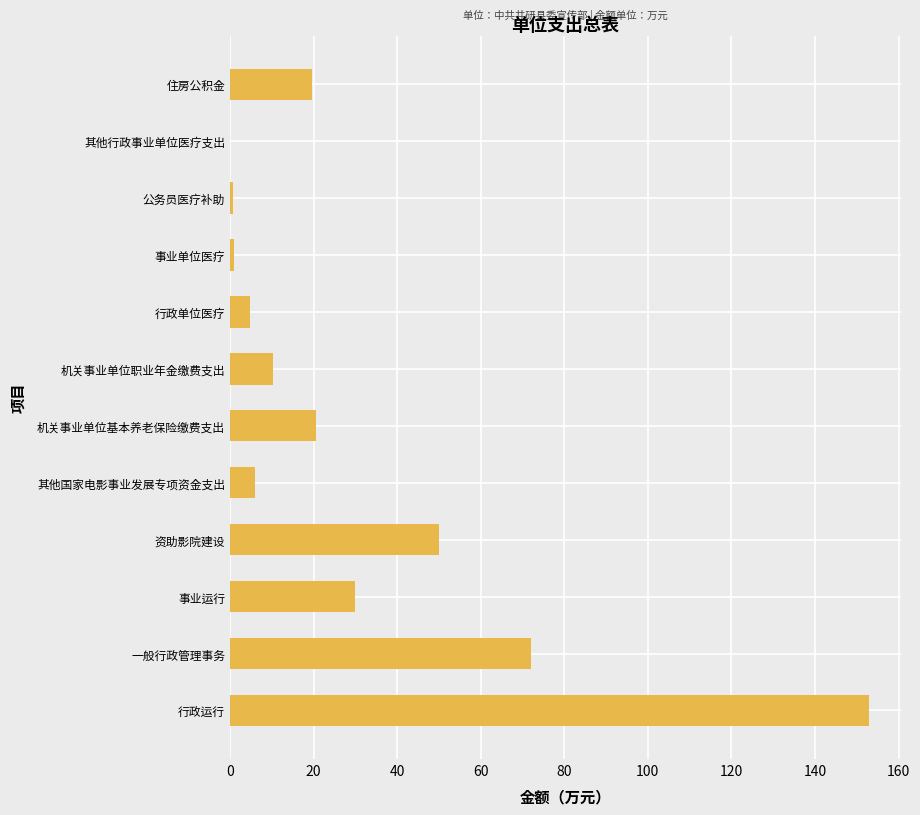

At which label is the value closest to 76?

一般行政管理事务